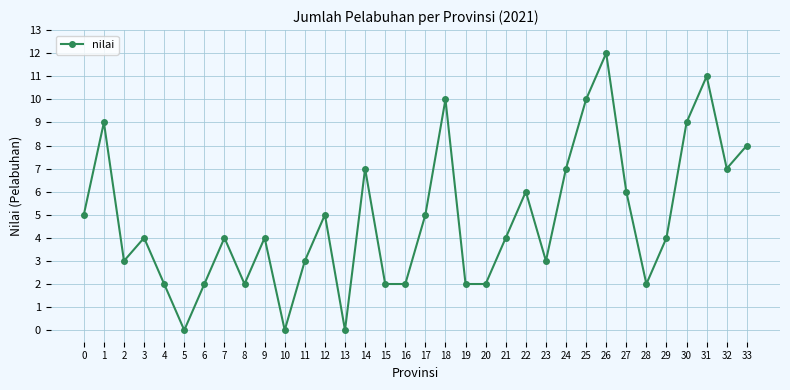

How many interior local peaks (higher than both neighbors) does the data have?

10